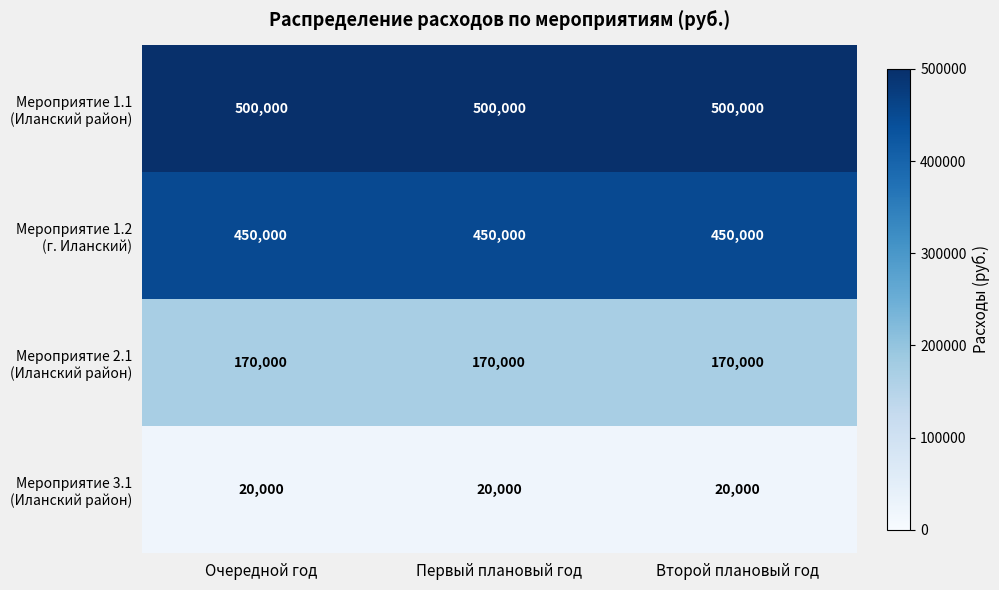

What is the spread (max minus min) of values at Первый плановый год?

480000